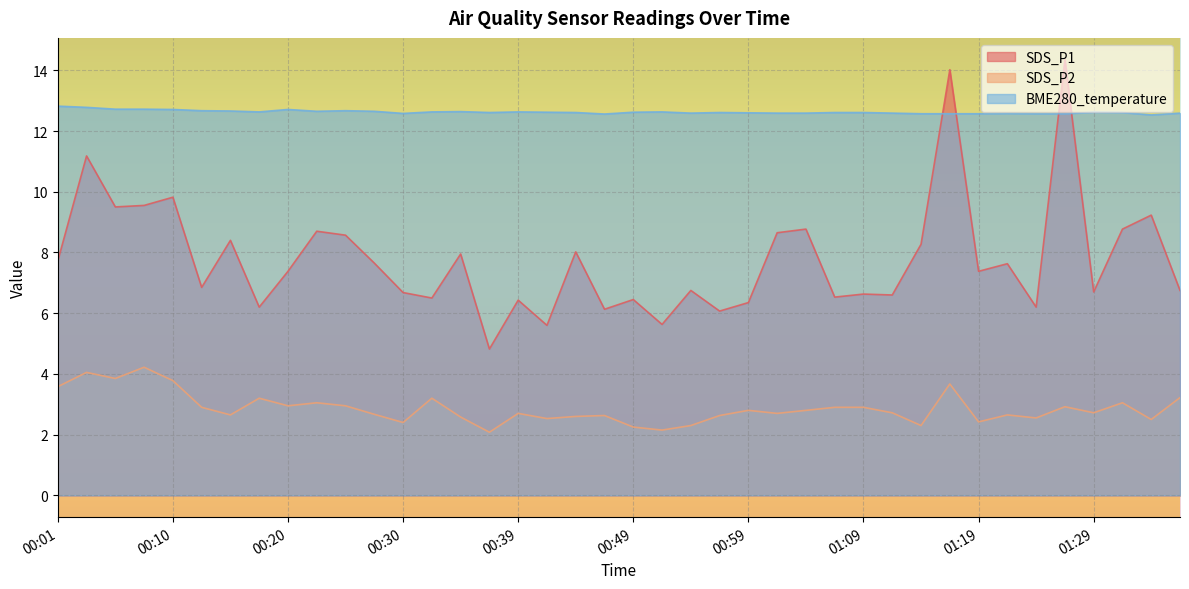

How many lines are shown in the chart?

3